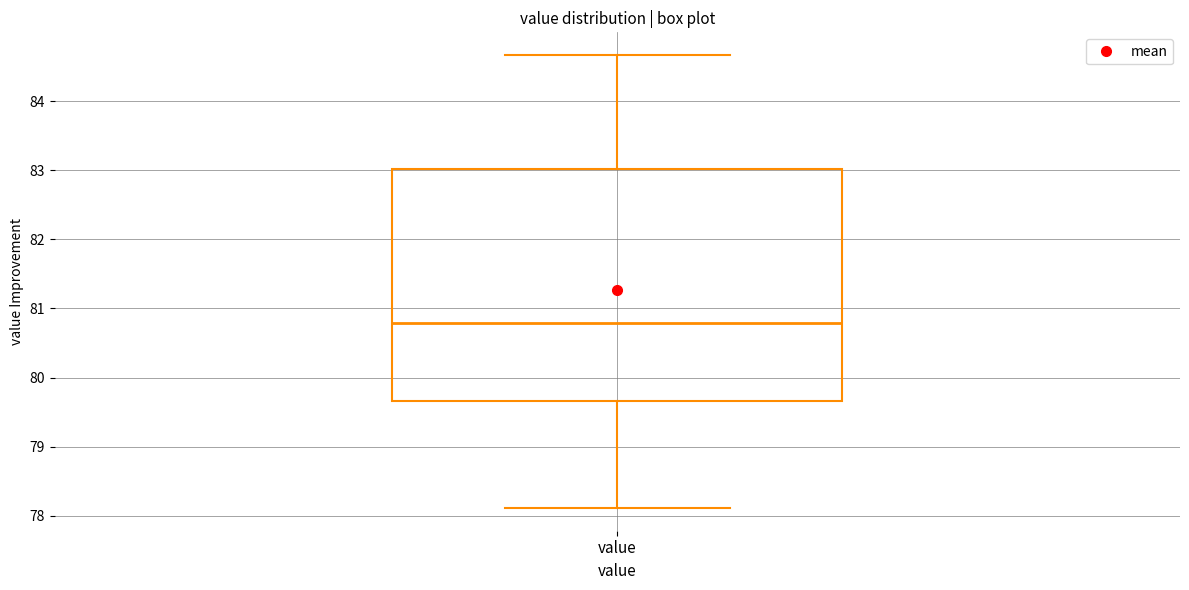

Transcribe this box plot: give where the median line is, the range the box spans, and where the two whiskers end, as read against the y-axis. The values are not printed on the chart, so give them approximately, as read against the axis.

median 80.8, box 79.7 to 83.0, whiskers 78.1 to 84.7